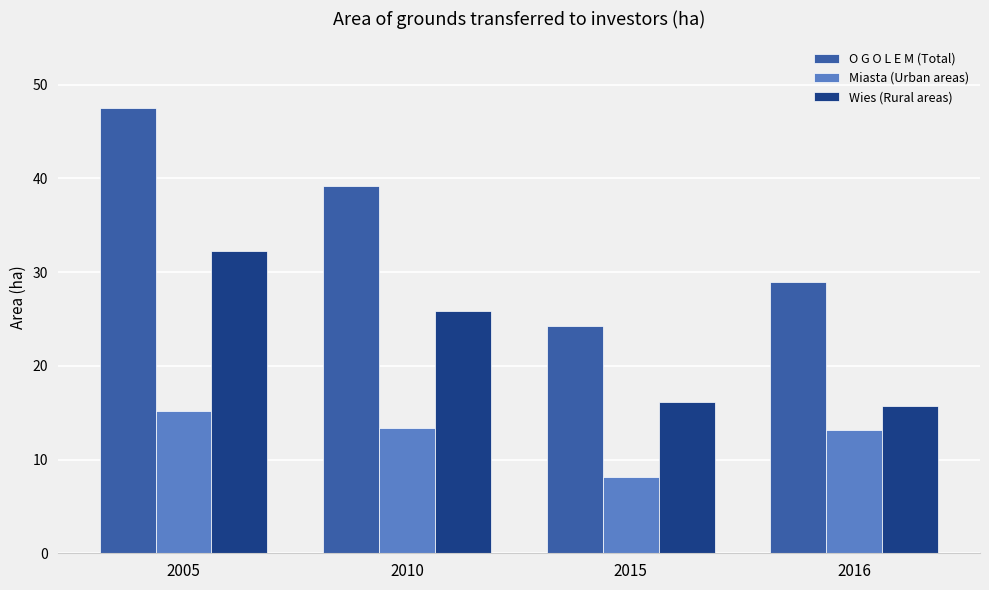

Between 2005 and 2010, which series saw the biggest shift?

O G O L E M (Total)